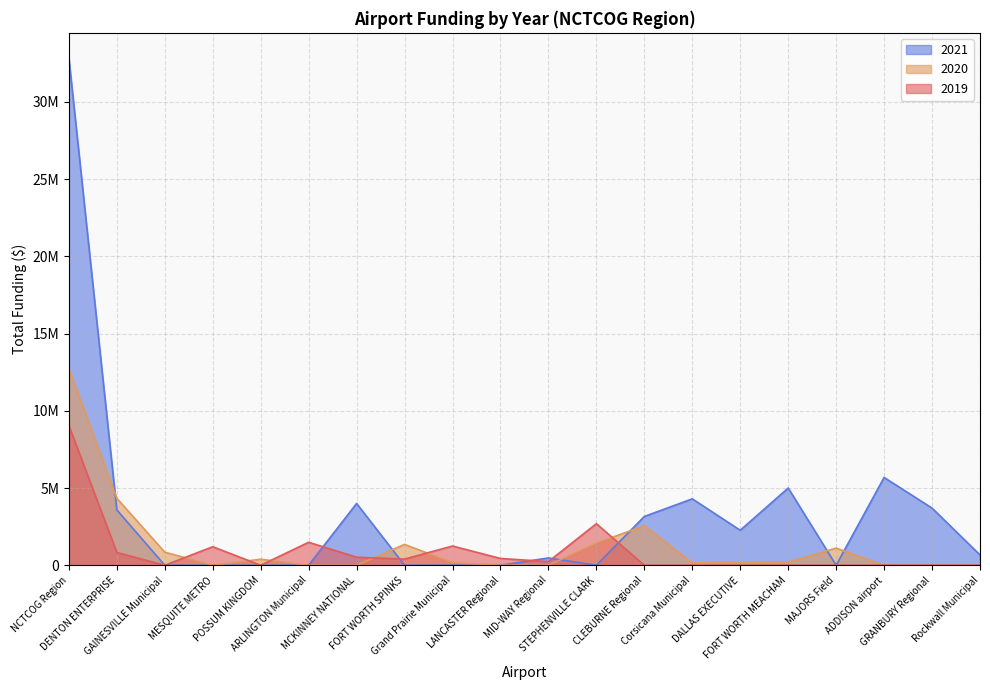

What are all the series names shown in the legend?

2021, 2020, 2019